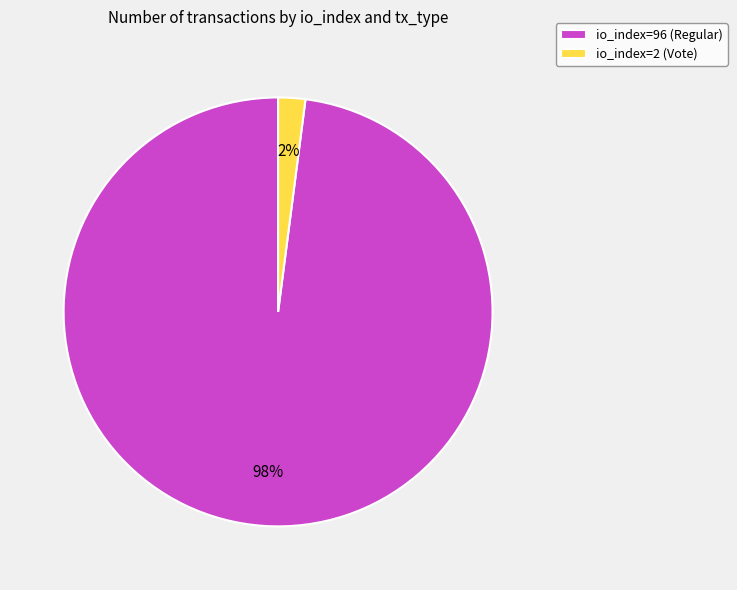

To the nearest percent, what is the combined percentage of io_index=96 (Regular) and io_index=2 (Vote)?

100%